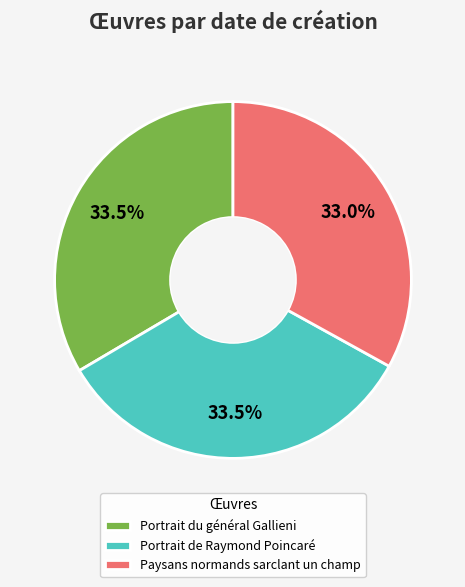

Is Portrait du général Gallieni the majority of the pie?

No